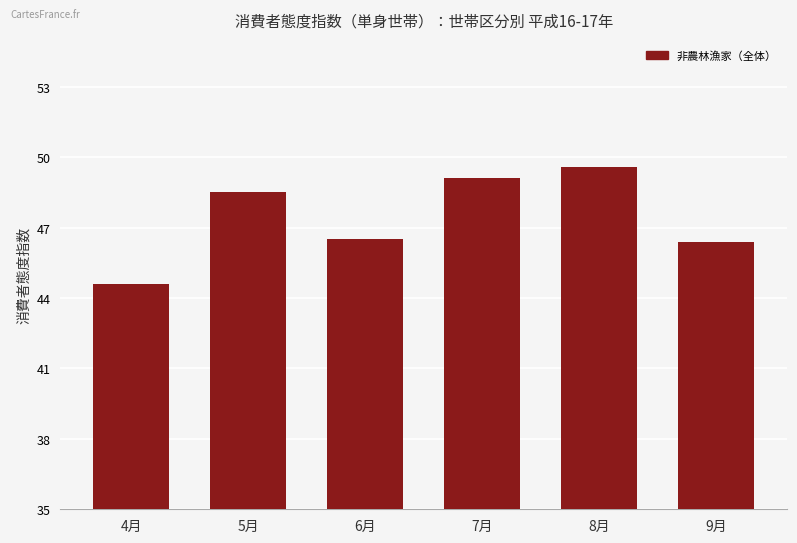

Reading right to left, extract all data points from this chart.

9月=46.4	8月=49.6	7月=49.1	6月=46.5	5月=48.5	4月=44.6